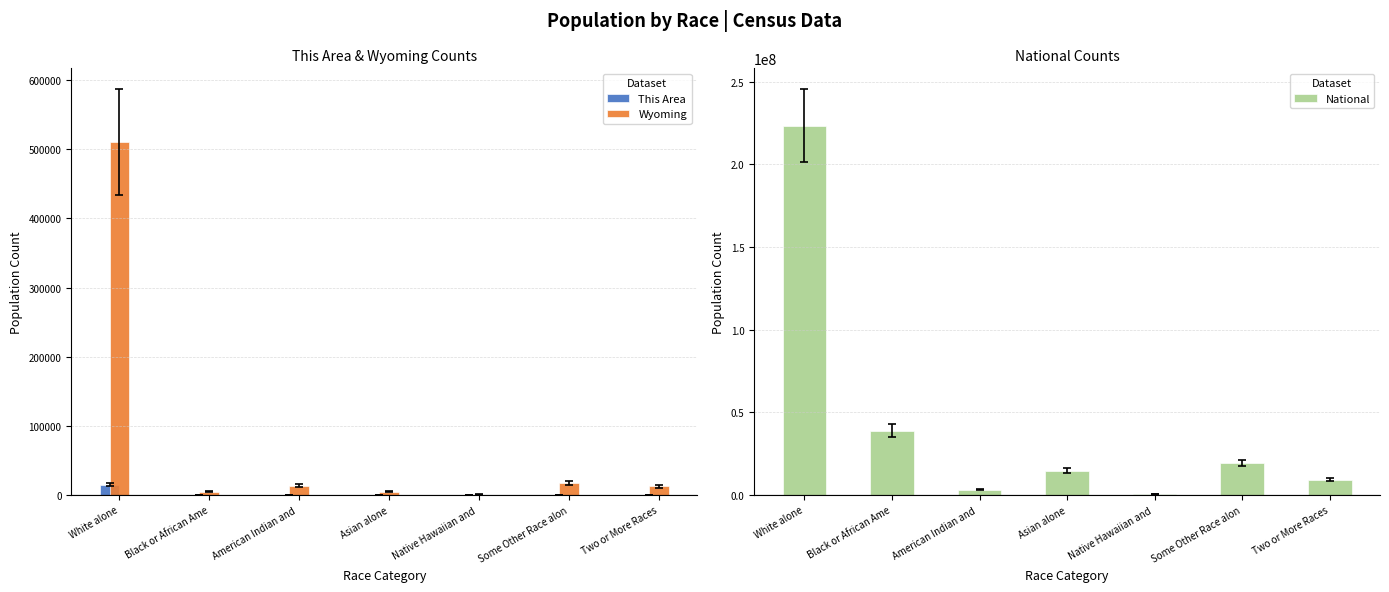

The This Area series shows 29 at American Indian and . True or false?

False